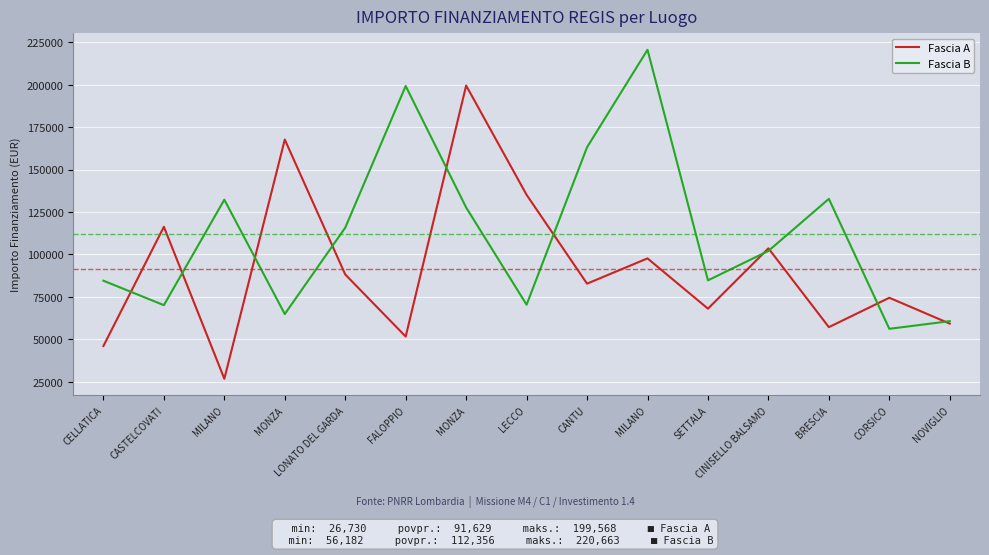

What is the difference between the Fascia B values at MILANO and CELLATICA?

47740.9